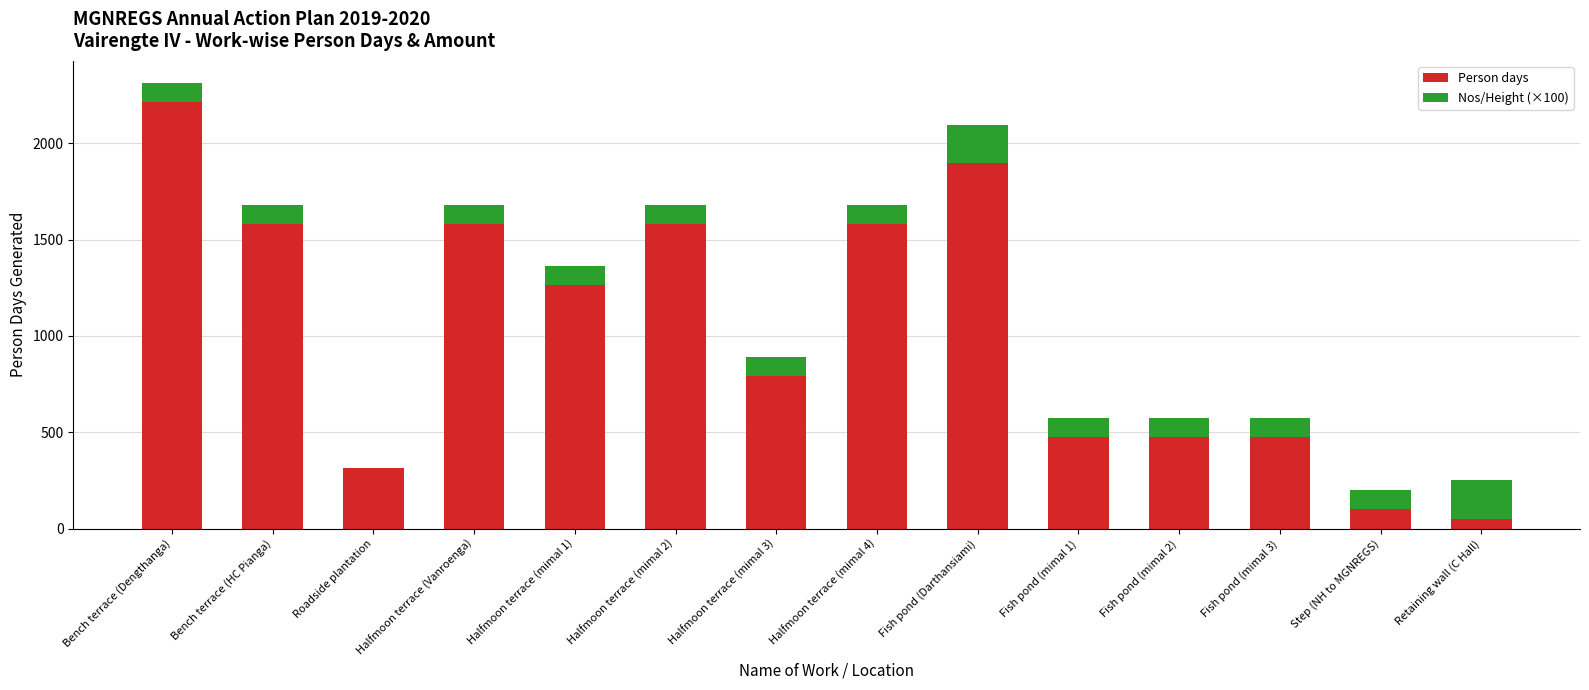

Where is Person days nearest to the value 1131?

Halfmoon terrace (mimal 1)